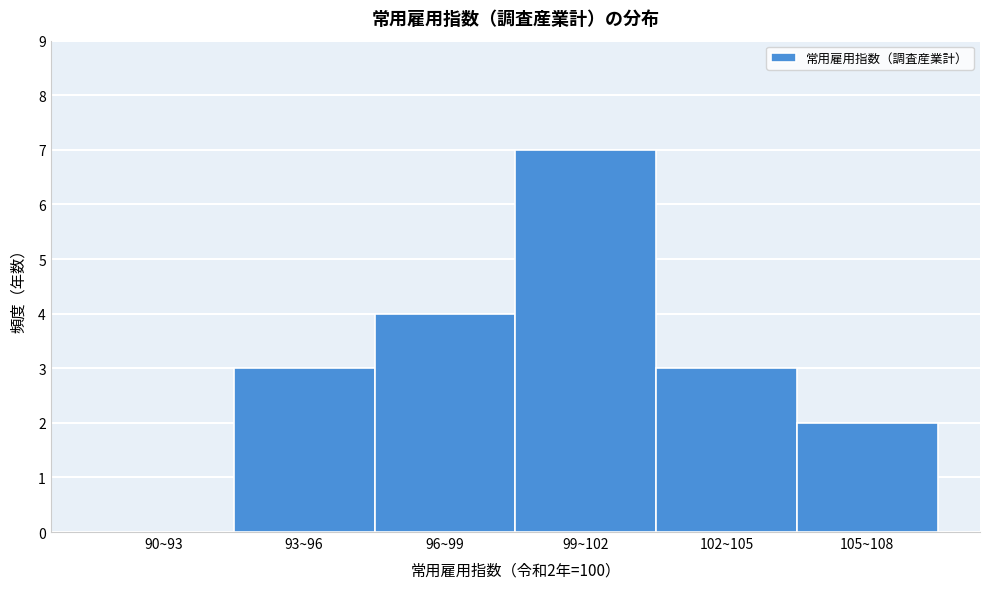

Reading right to left, transcribe all the data shown in this chart.

105~108=2	102~105=3	99~102=7	96~99=4	93~96=3	90~93=0